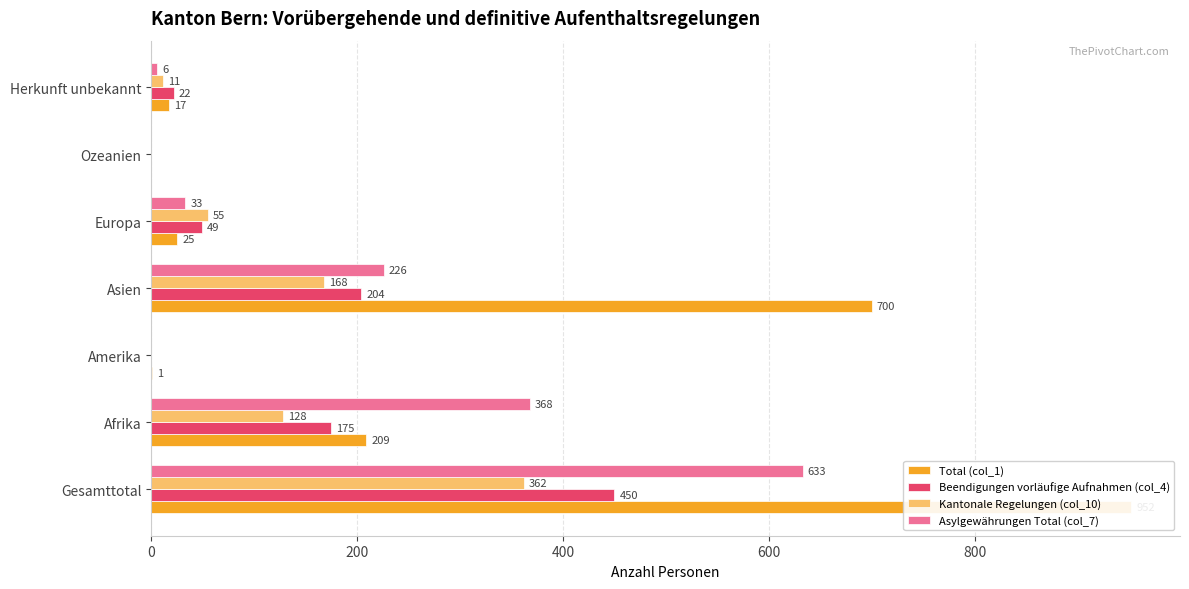

What is the maximum value shown in the chart?

952